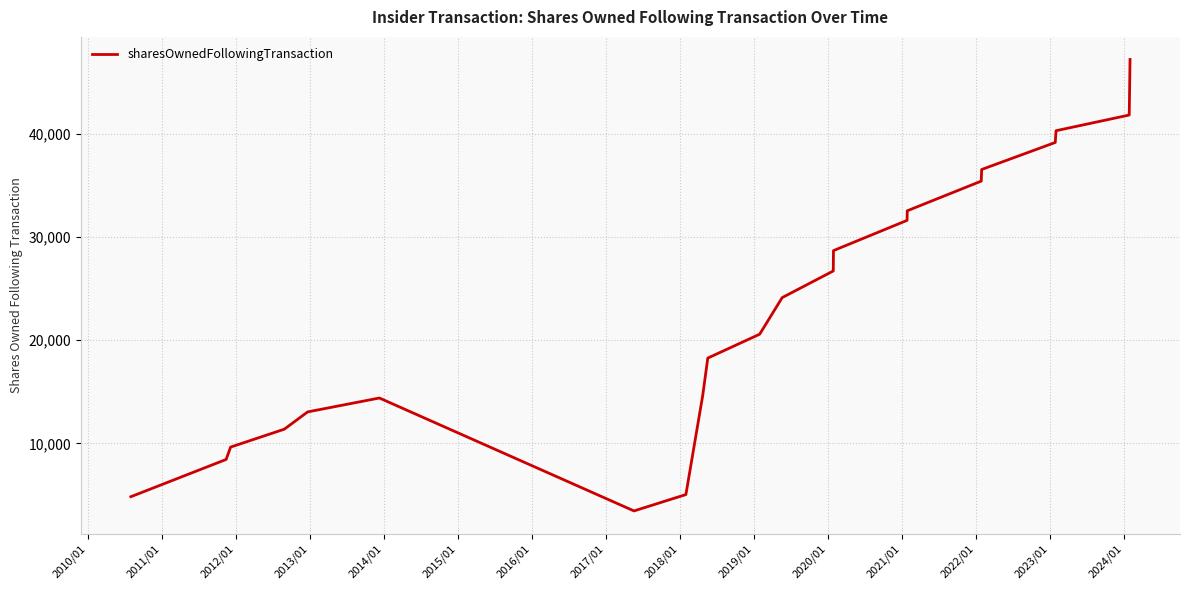

How many data points are less than 20579?

11